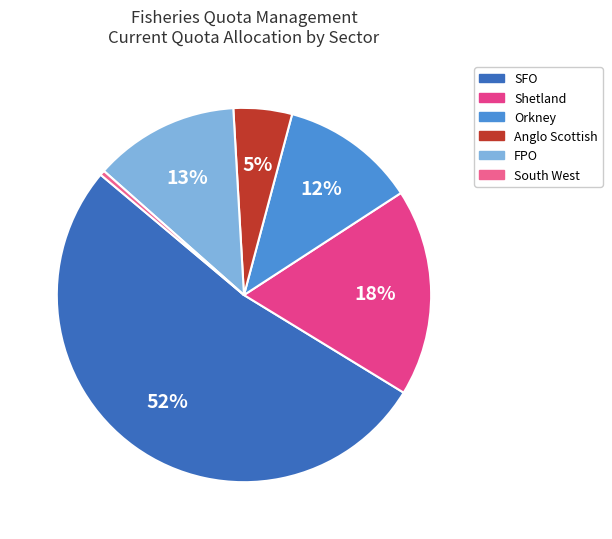

Is it true that SFO is 58% of the pie?

False